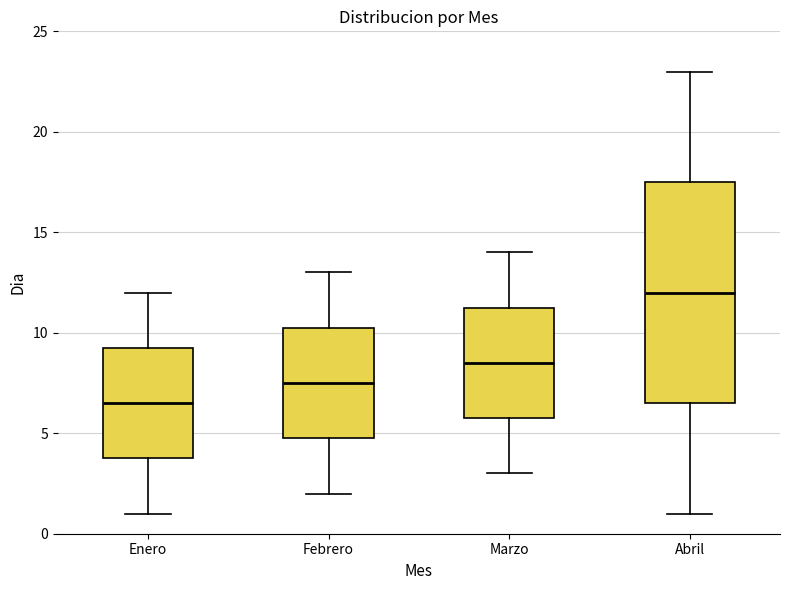

Reading left to right, transcribe this box plot: for each box, give where its median line is, the range the box spans, and where its two whiskers end, as read against the y-axis. The values are not printed on the chart, so give them approximately, as read against the axis.

Enero: median 6.5, box 4.0 to 9.5, whiskers 1.0 to 12.0
Febrero: median 7.5, box 5.0 to 10.5, whiskers 2.0 to 13.0
Marzo: median 8.5, box 6.0 to 11.5, whiskers 3.0 to 14.0
Abril: median 12.0, box 6.5 to 17.5, whiskers 1.0 to 23.0